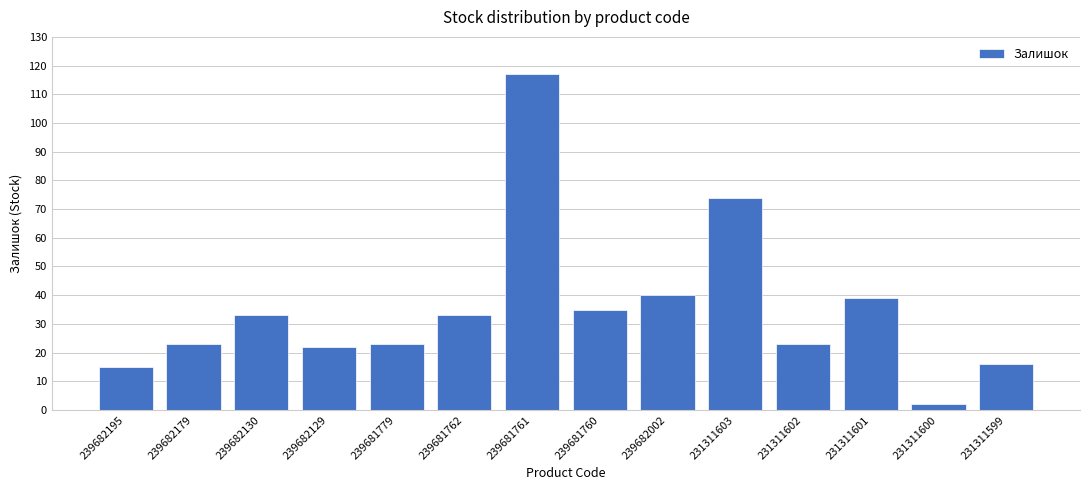

Count the number of categories in the chart.

14